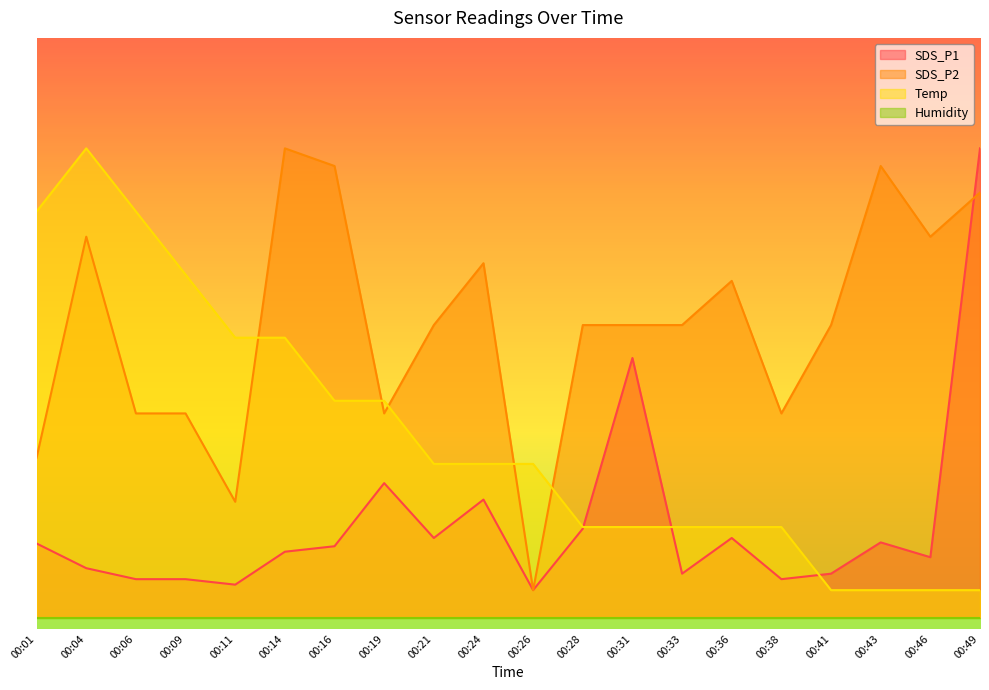

Where is the first local maximum for SDS_P1?

00:19